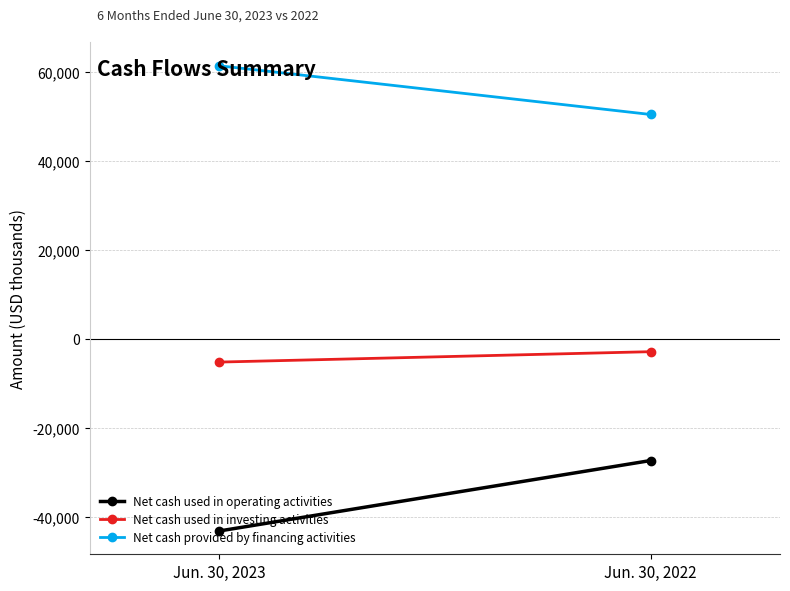

What is the approximate value of Net cash used in operating activities at Jun. 30, 2022?

-27398